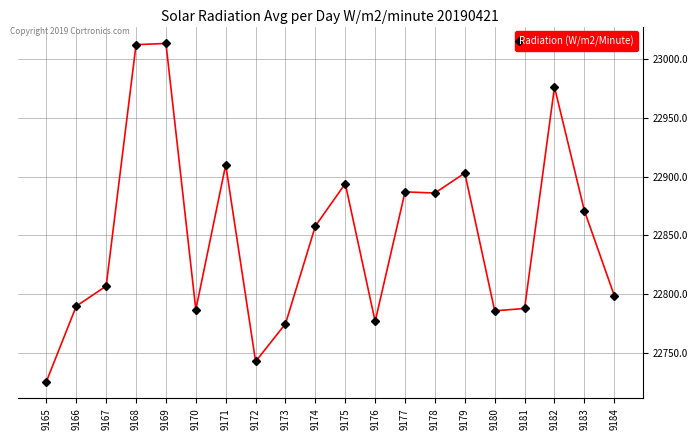

Does the chart have visible grid lines?

Yes